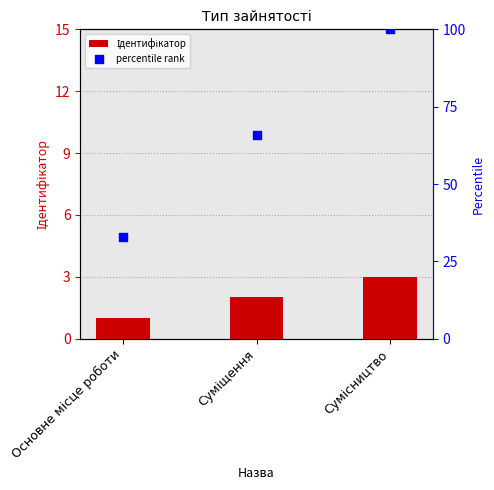

Which series reaches the minimum Y coordinate?

Ідентифікатор